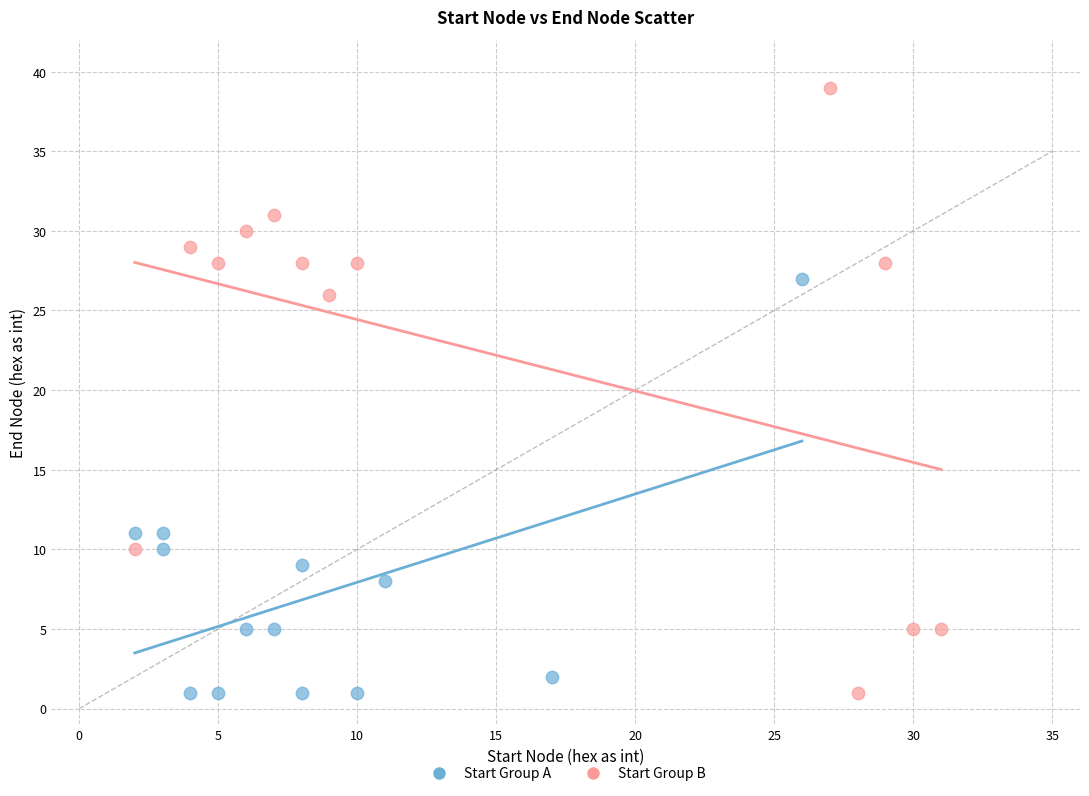

Which series has the widest spread of Y values?

Start Group B